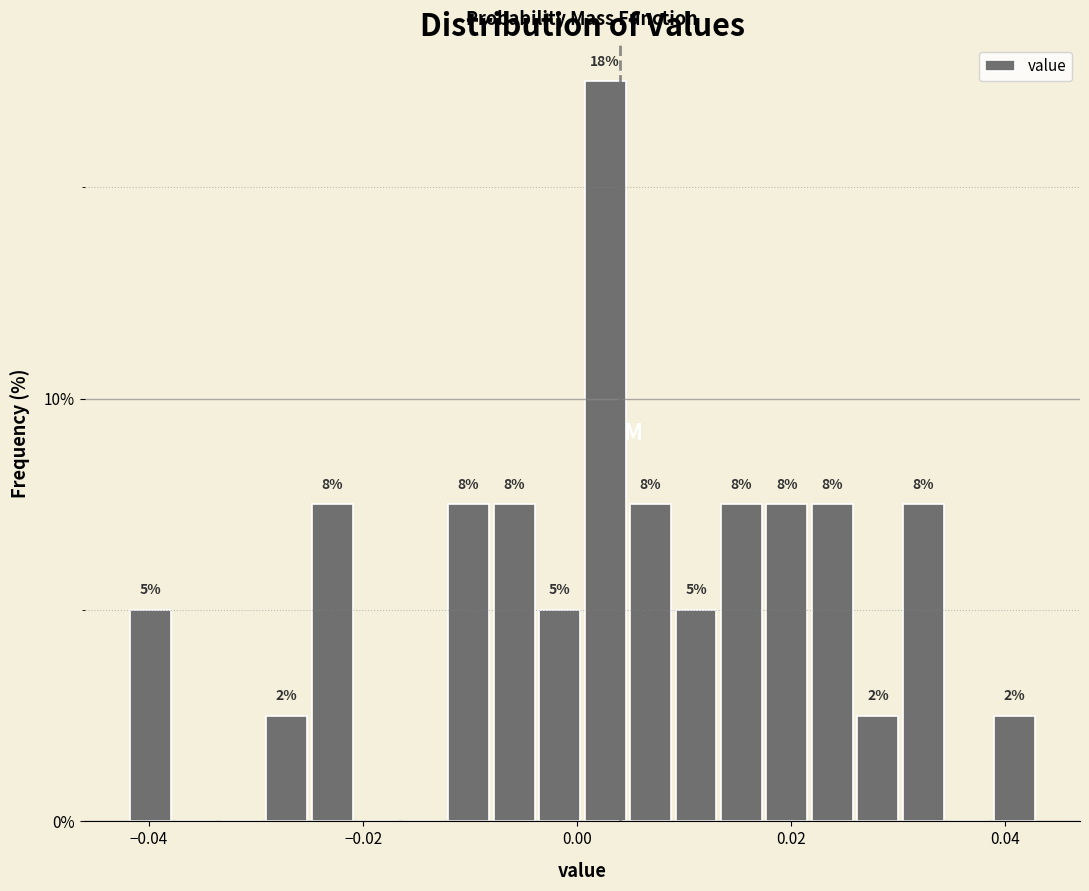

Around what value on the x-axis is the tallest bar? Give the approximate position of its centre, as read against the axis.

0.002